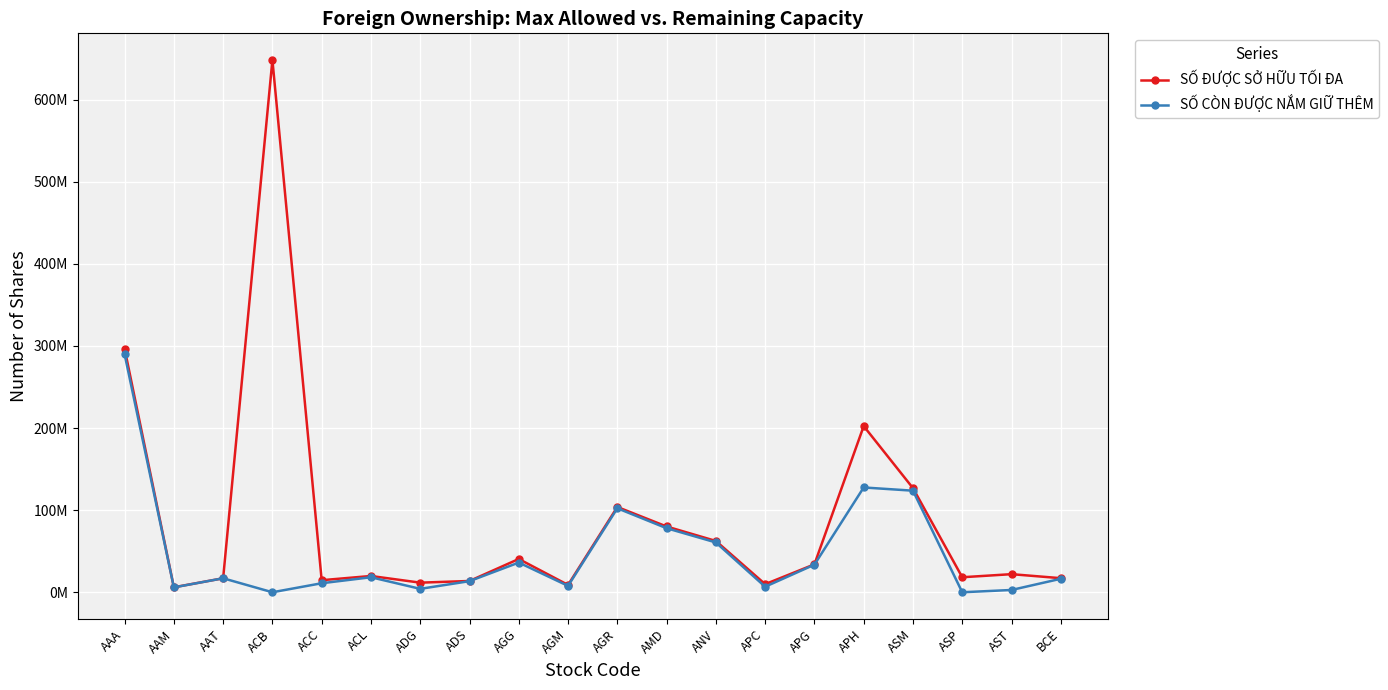

Reading left to right, what are all the values shown in this chart?

SỐ ĐƯỢC SỞ HỮU TỐI ĐA: 296759974	6049741	17052000	648467538	14700000	19832876	11700216	13754030	40547782	8918000	103880000	80117388	62494416	9859483	34028900	202422322	126845246	18296565	22050000	17150000
SỐ CÒN ĐƯỢC NẮM GIỮ THÊM: 290082730	5931813	17035900	0	10996473	18298435	4162271	13528523	36176746	7768130	102307121	78020793	60676015	6745554	33629950	127667064	123739821	66	2783478	16435386